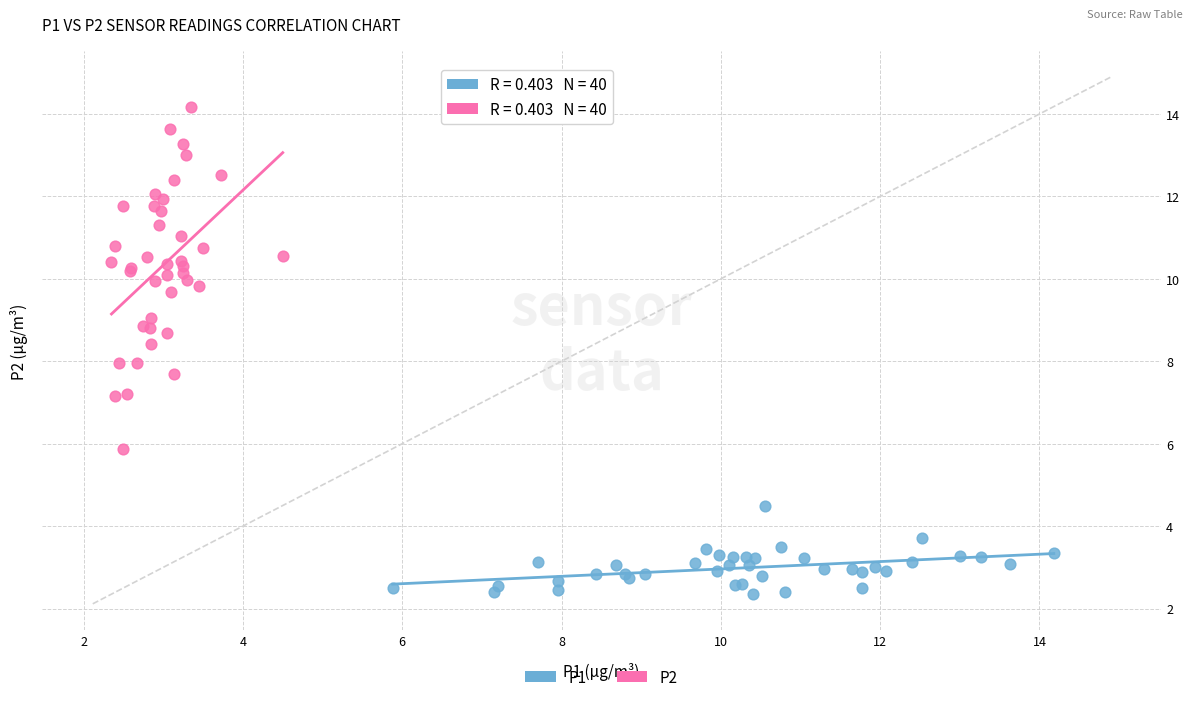

Which series contains the highest Y value?

P2